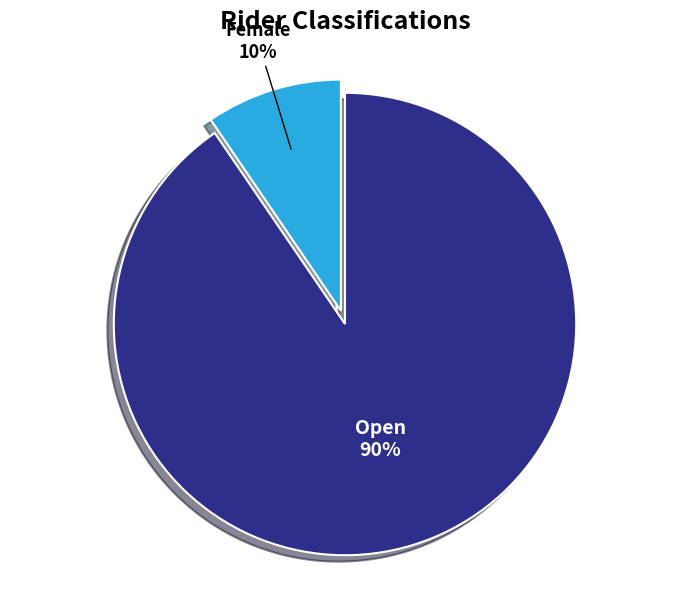

Which category has the biggest portion of the pie?

Open